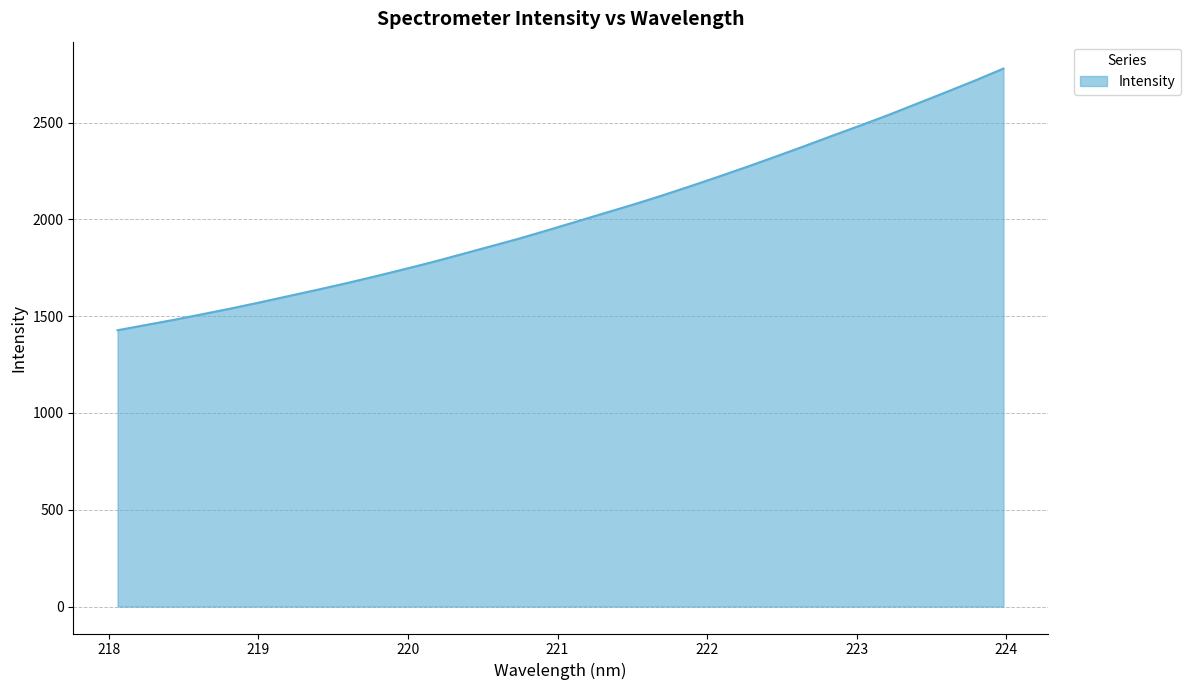

What is the minimum value shown in the chart?

1427.3